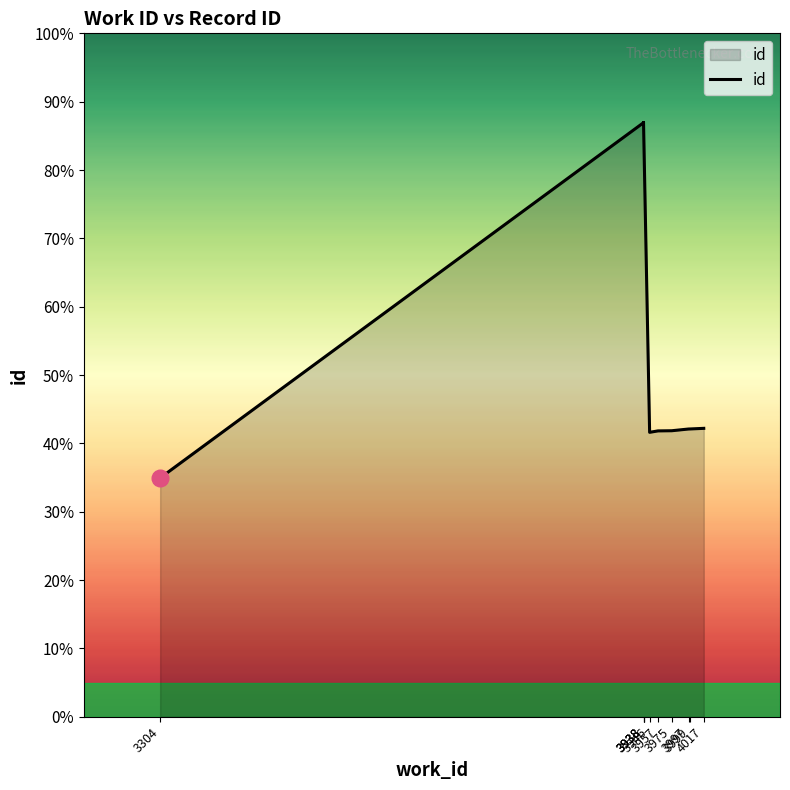

What is the value of the 5th point from the left?

10259